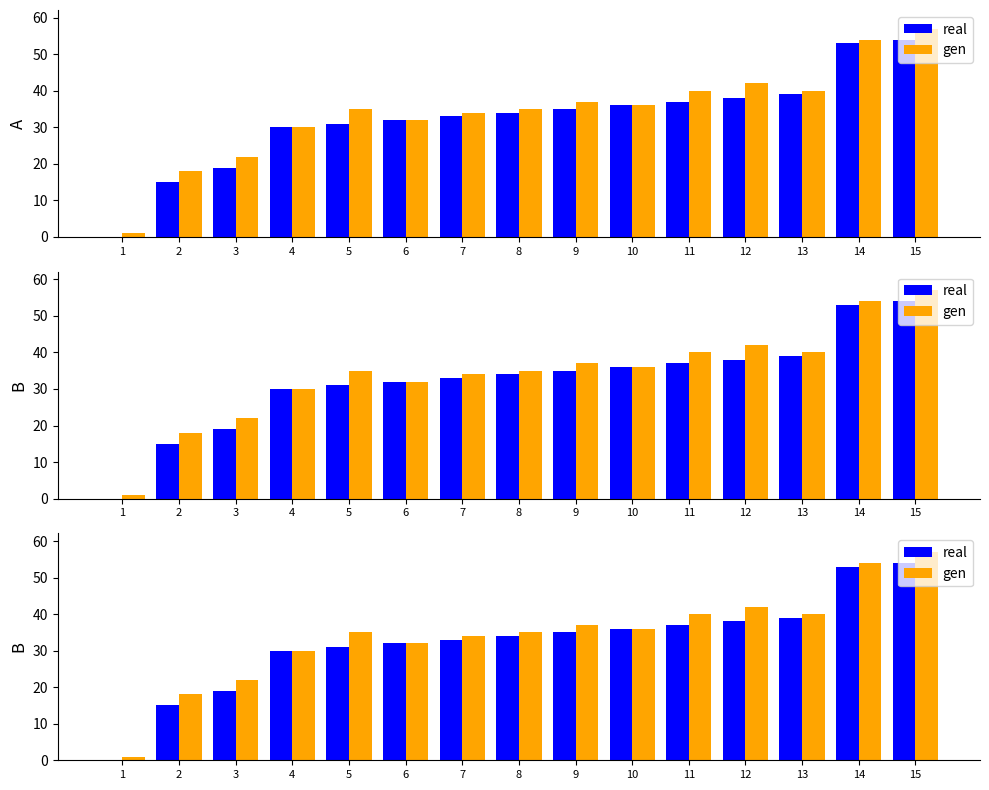

At which label does real reach its minimum?

1